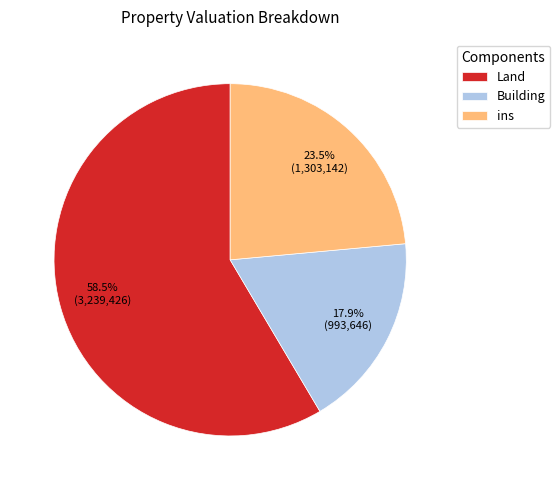

What is the majority slice?

Land